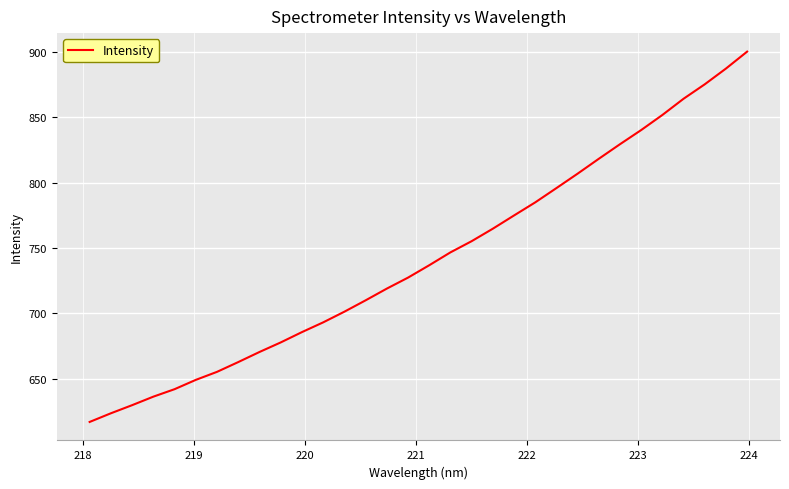

Count the number of data series in this chart.

1